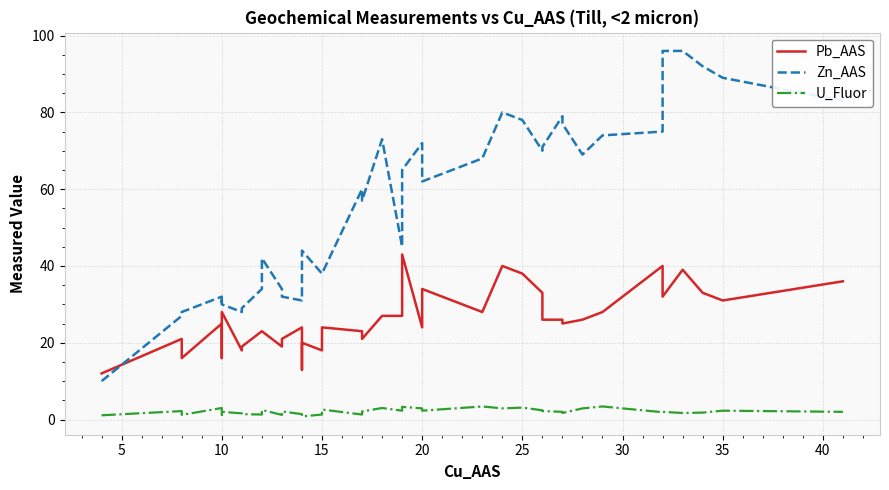

Which series has the widest spread of values?

Zn_AAS